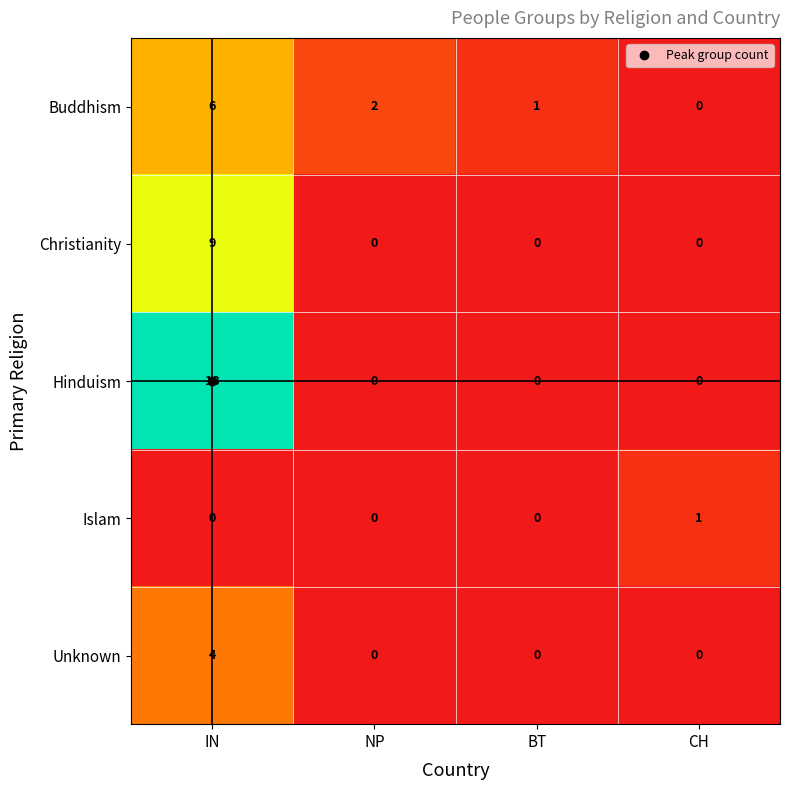

Between NP and BT, which series saw the biggest shift?

Buddhism